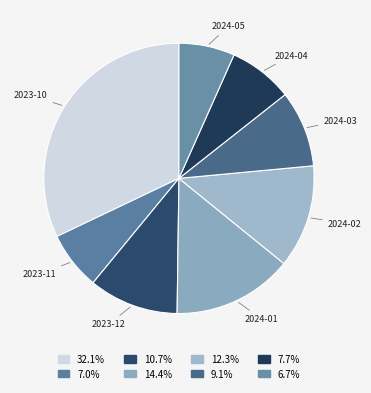

The 2024-01 slice represents 14% of the pie. True or false?

True